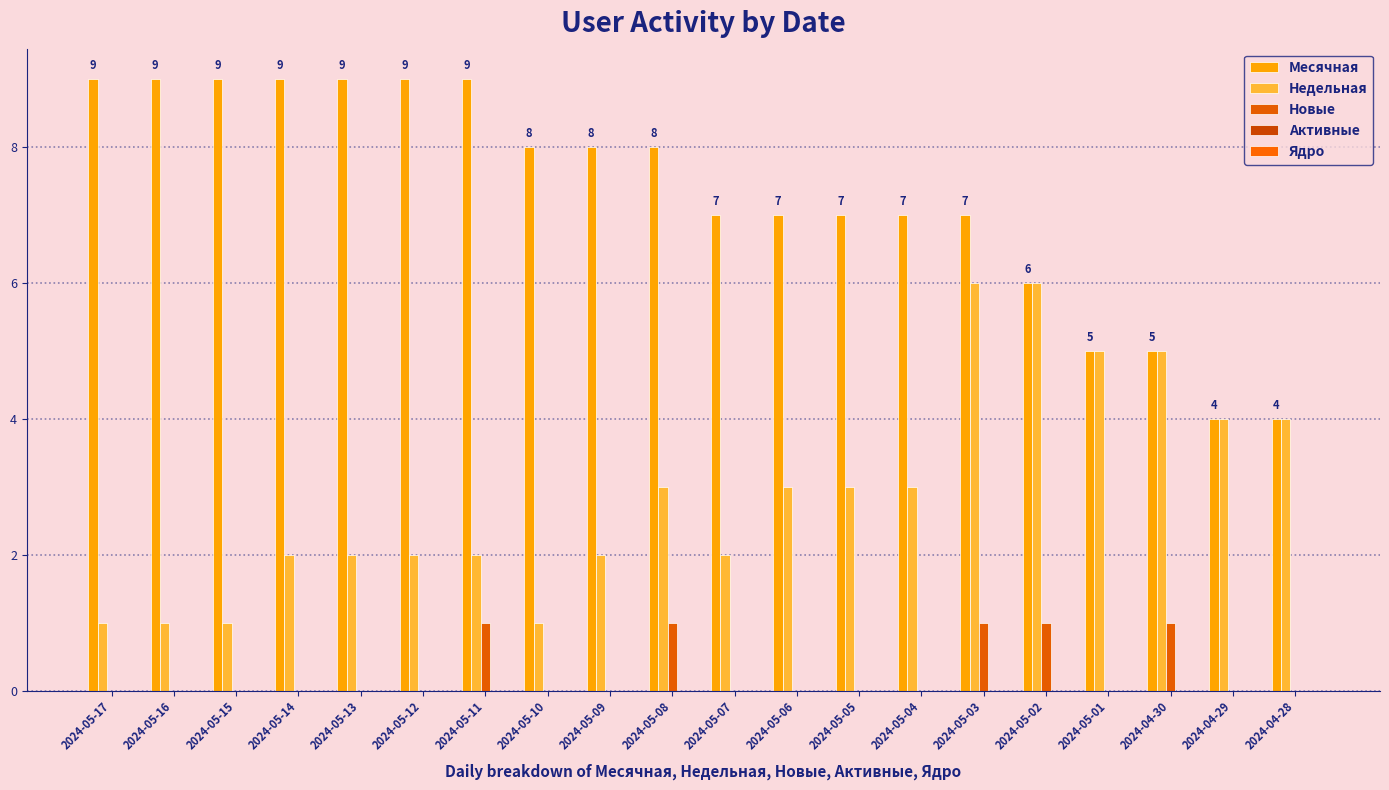

What is the label of the 6th bar from the left?

2024-05-12